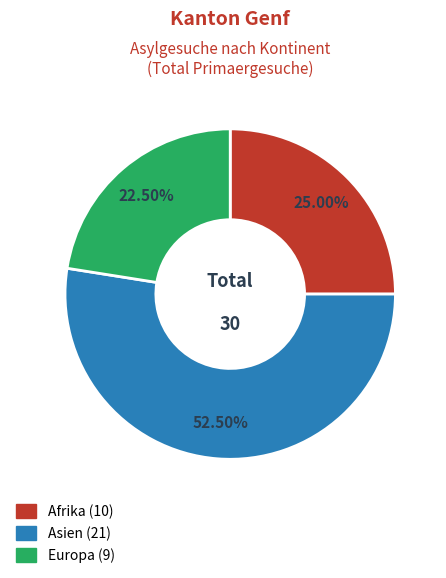

What is the ratio of the value at Asien to the value at Europa?

2.3